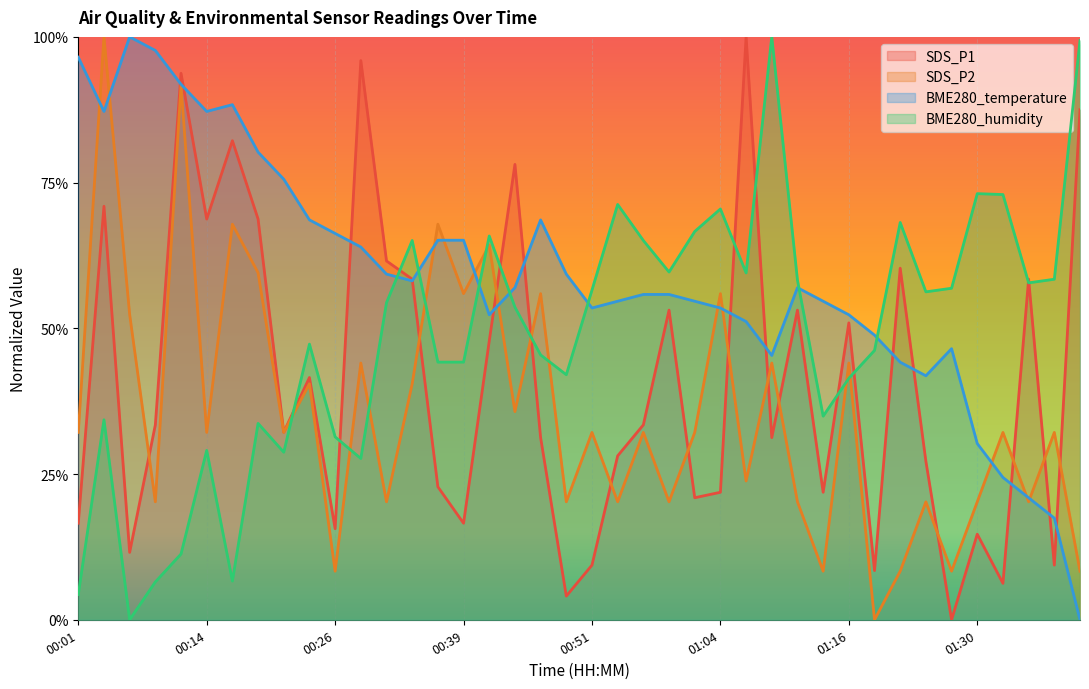

What are all the series names shown in the legend?

SDS_P1, SDS_P2, BME280_temperature, BME280_humidity